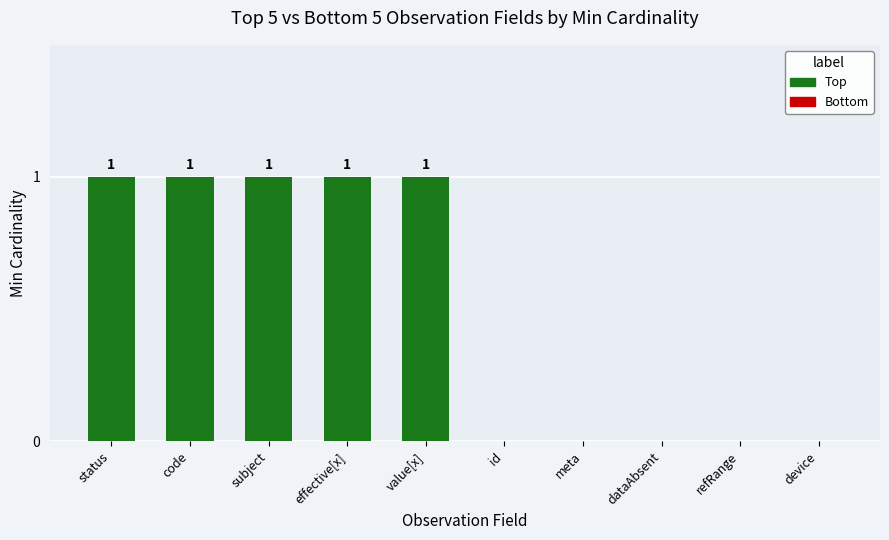

What is the sum of all values?

5